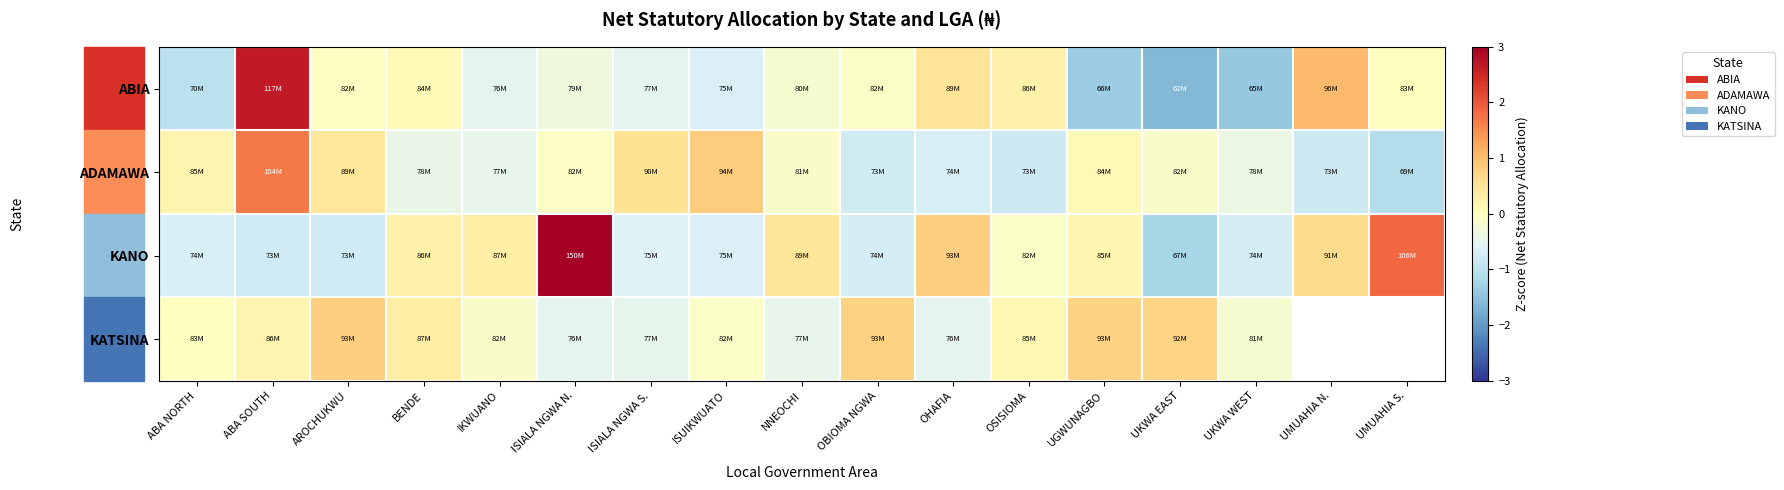

Between ISUIKWUATO and OBIOMA NGWA, which is larger?

OBIOMA NGWA